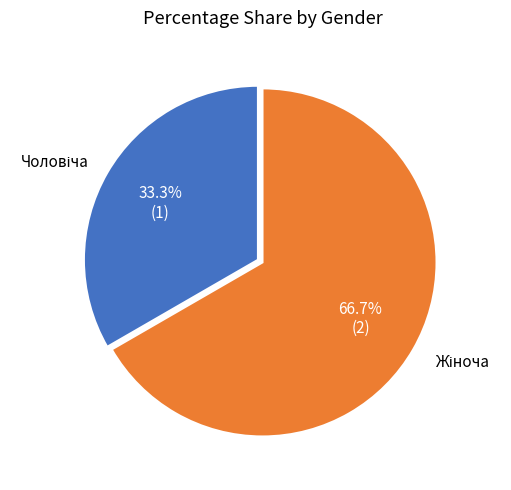

Count the number of slices in the pie.

2